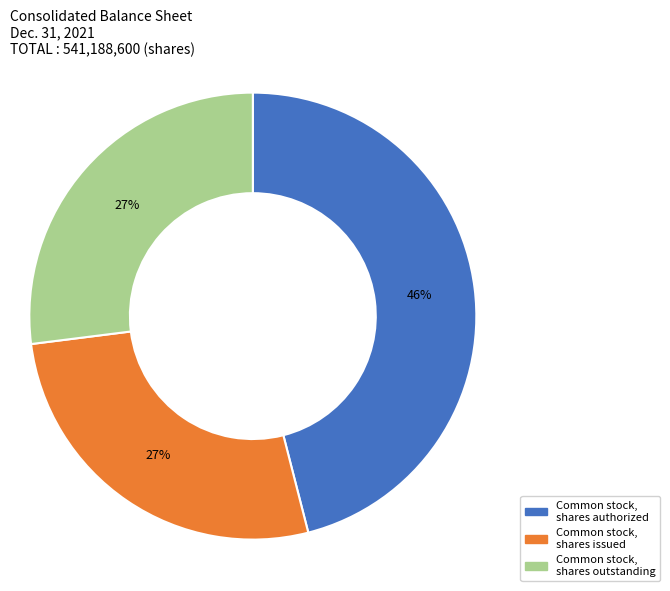

Is there any slice that represents more than half of the pie?

No